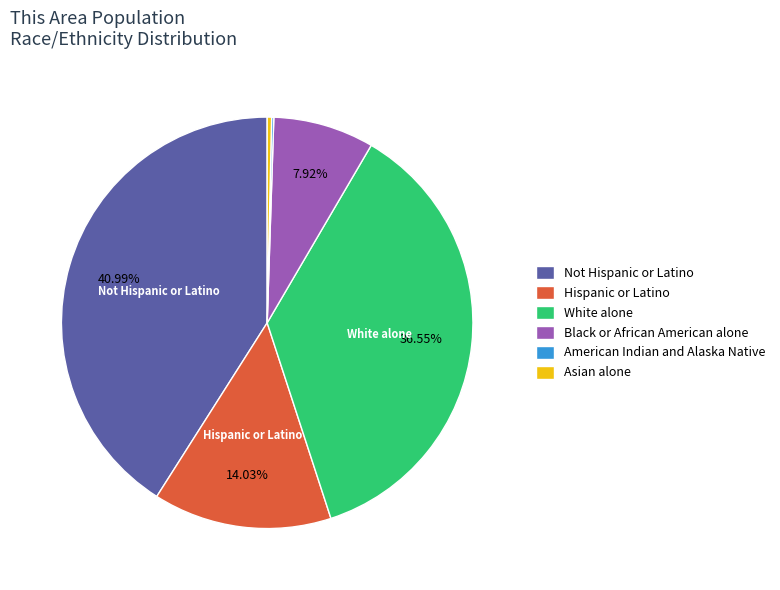

What is the total percentage of Black or African American alone and White alone?

44.5%